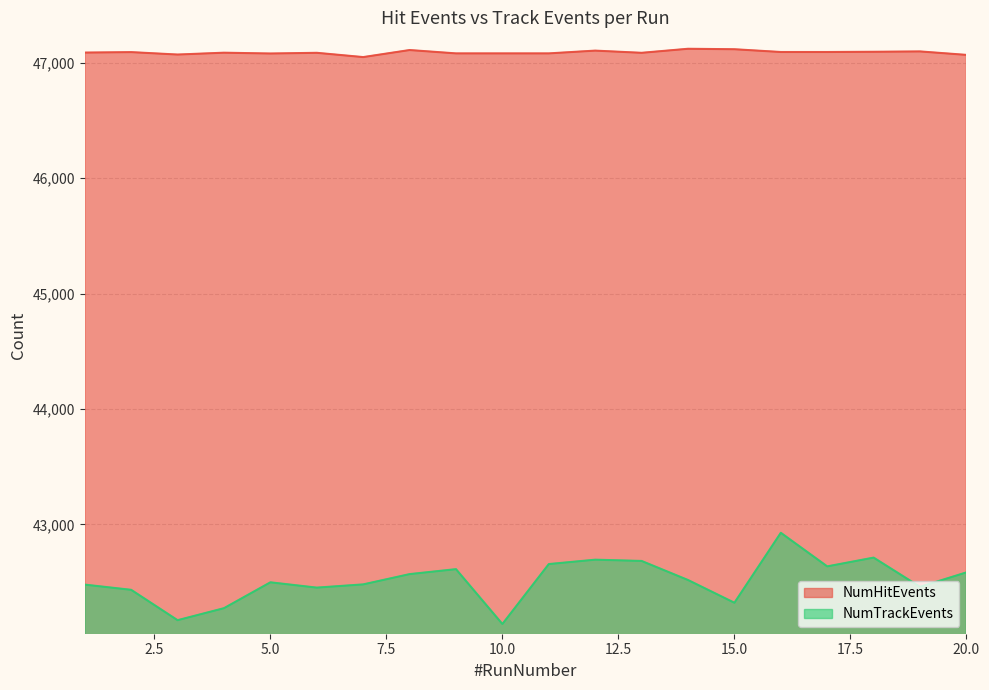

What is the value of the NumHitEvents point at the 7th from the left?

47048